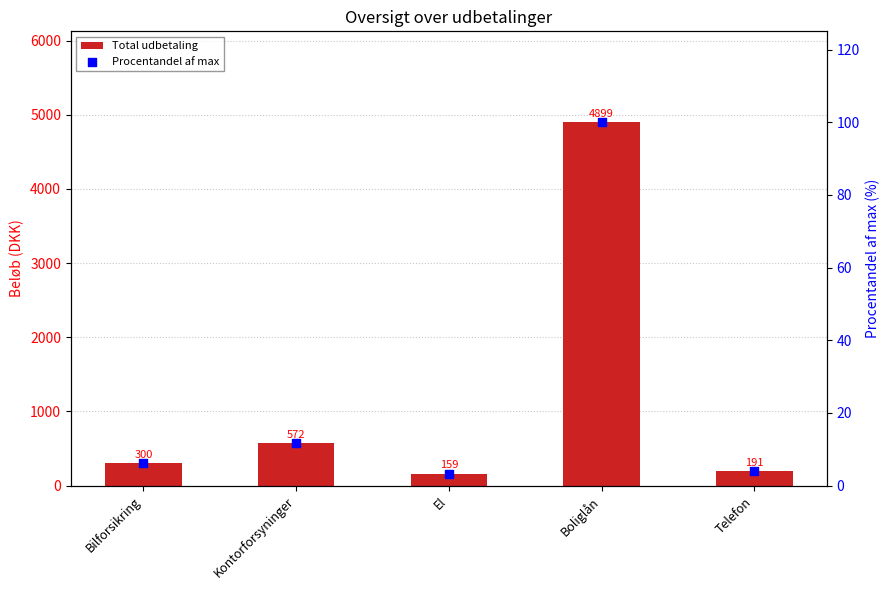

Which series reaches the minimum Y coordinate?

Procentandel af max